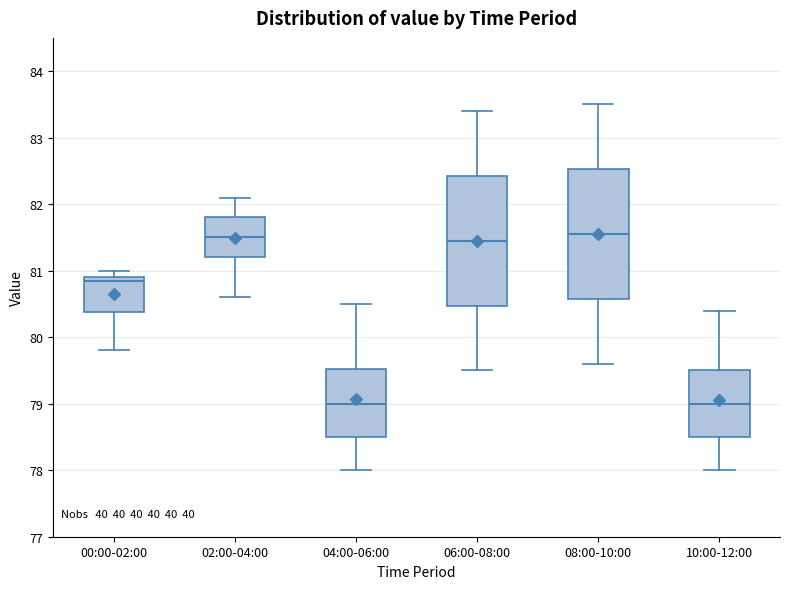

Reading left to right, transcribe this box plot: for each box, give where its median line is, the range the box spans, and where its two whiskers end, as read against the y-axis. The values are not printed on the chart, so give them approximately, as read against the axis.

00:00-02:00: median 80.9 (just below the box's upper edge), box 80.4 to 80.9, whiskers 79.8 to 81.0
02:00-04:00: median 81.5, box 81.2 to 81.8, whiskers 80.6 to 82.1
04:00-06:00: median 79.0, box 78.5 to 79.5, whiskers 78.0 to 80.5
06:00-08:00: median 81.5, box 80.5 to 82.4, whiskers 79.5 to 83.4
08:00-10:00: median 81.6, box 80.6 to 82.5, whiskers 79.6 to 83.5
10:00-12:00: median 79.0, box 78.5 to 79.5, whiskers 78.0 to 80.4